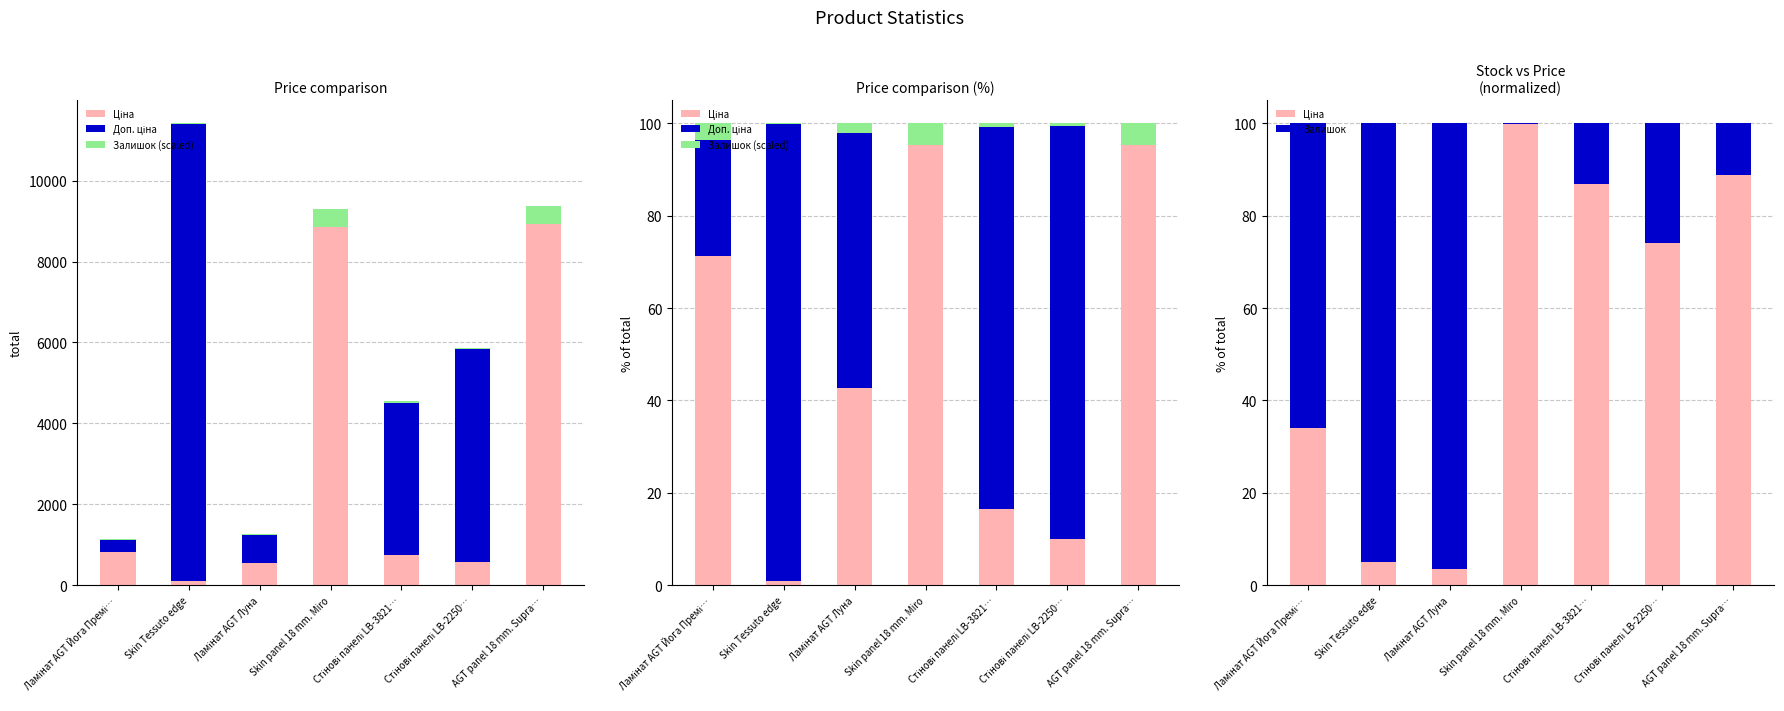

Does the chart contain stacked bars?

No